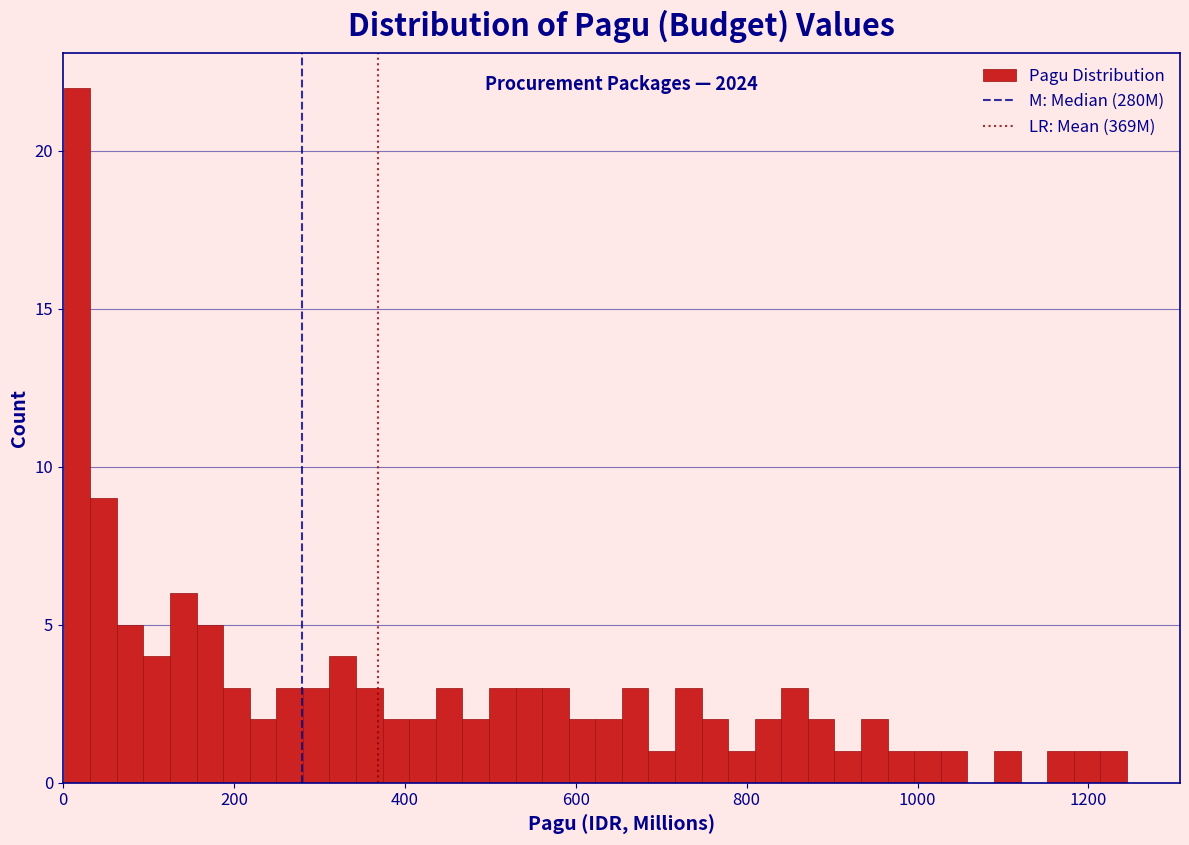

Read against the x-axis, roughly where is the centre of the tallest bar?

20